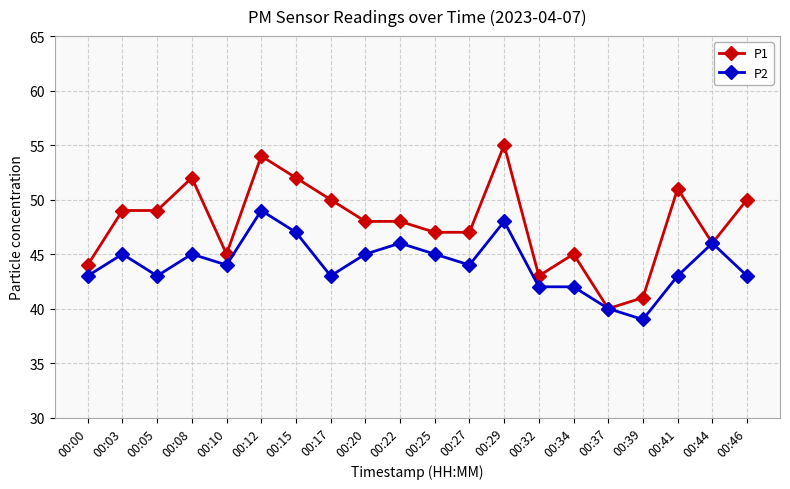

Which series has the largest range (max minus min)?

P1